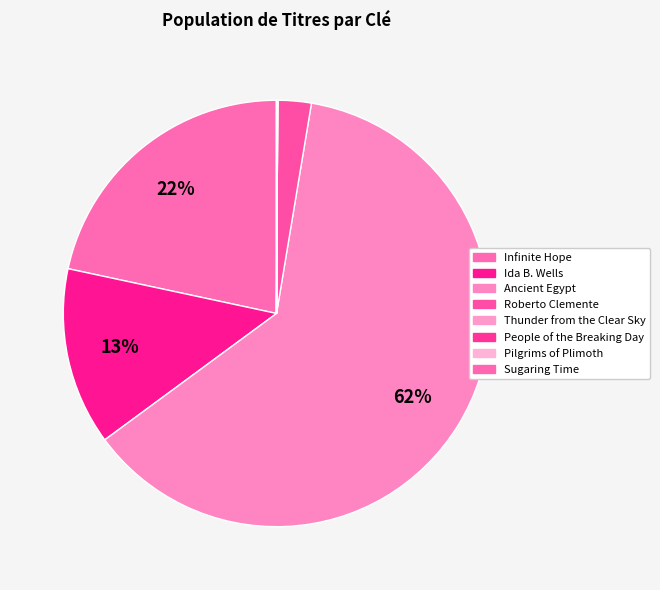

To the nearest percent, what is the combined percentage of Infinite Hope and Roberto Clemente?

24%